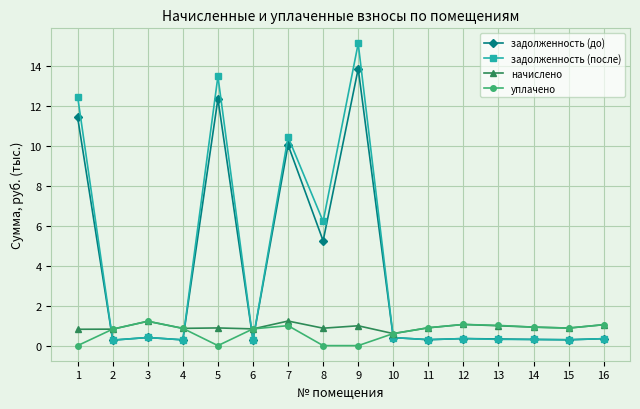

Is it true that задолженность (до) equals 18.8 at 9?

False